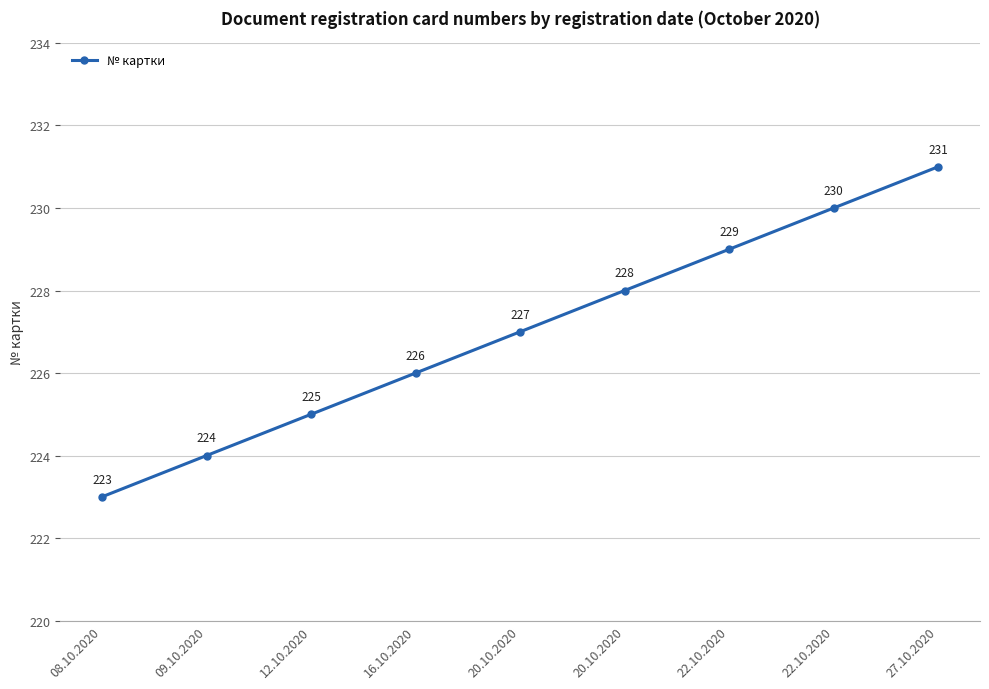

What is the approximate value at 20.10.2020?

228